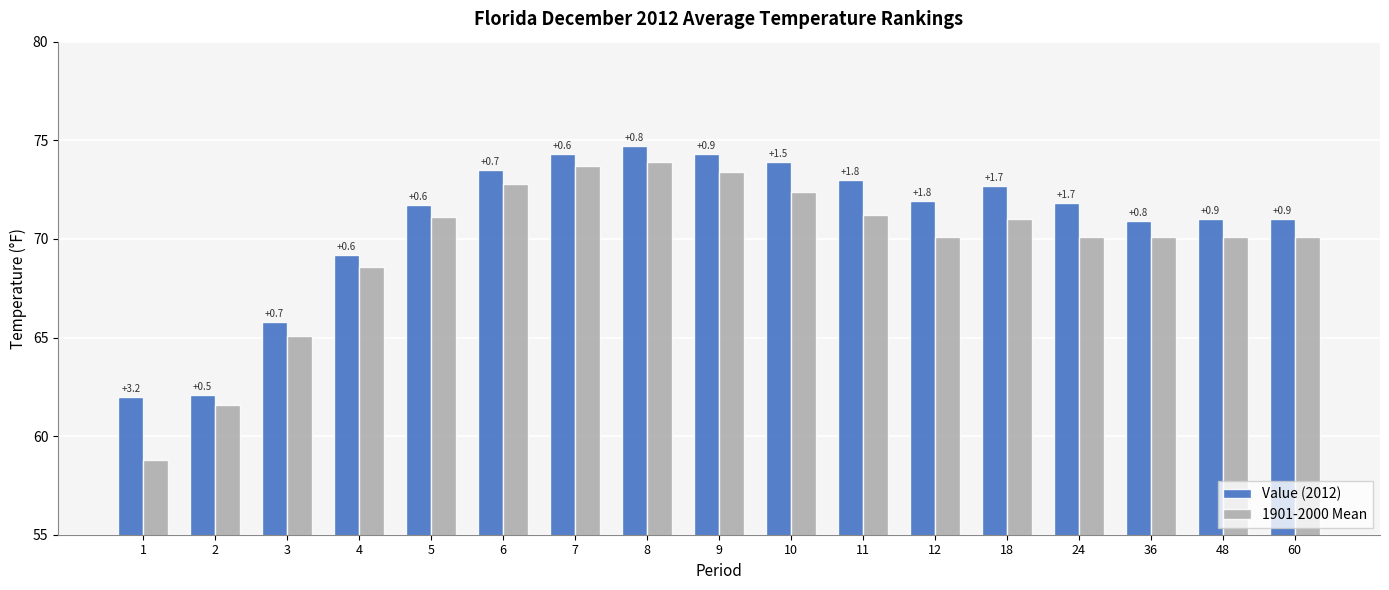

At how many categories does at least one series exceed 63?

15